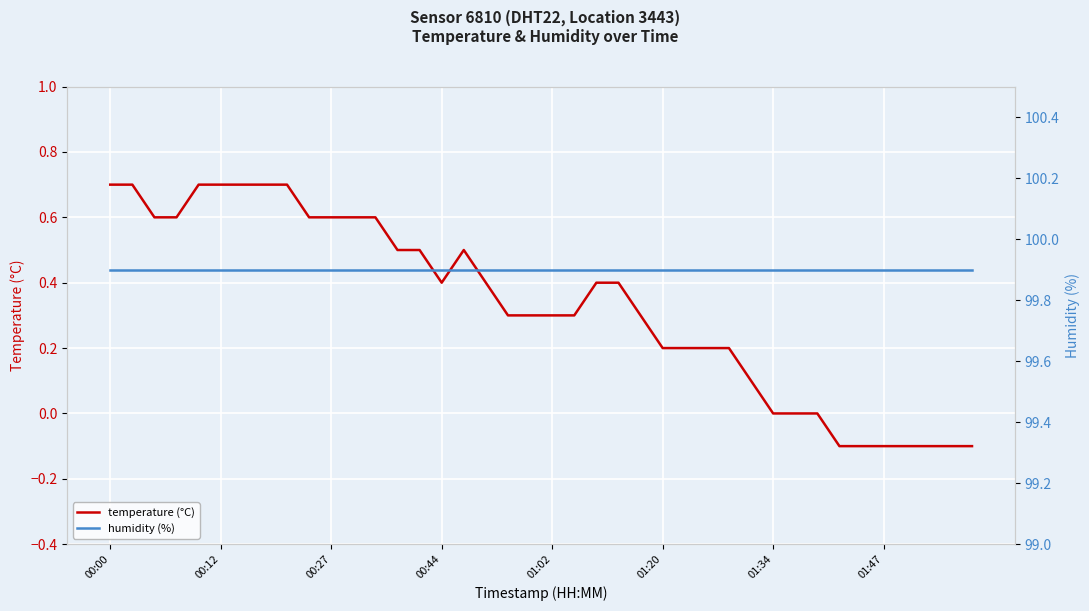

The humidity (%) series shows 99.9 at 11. True or false?

True